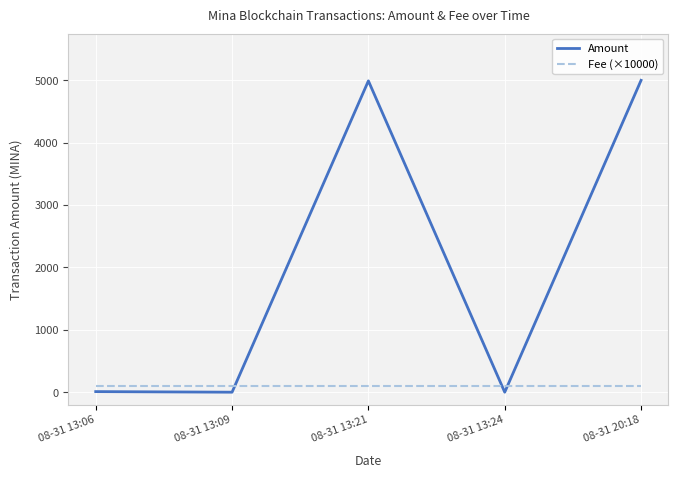

Which series has the largest range (max minus min)?

Amount